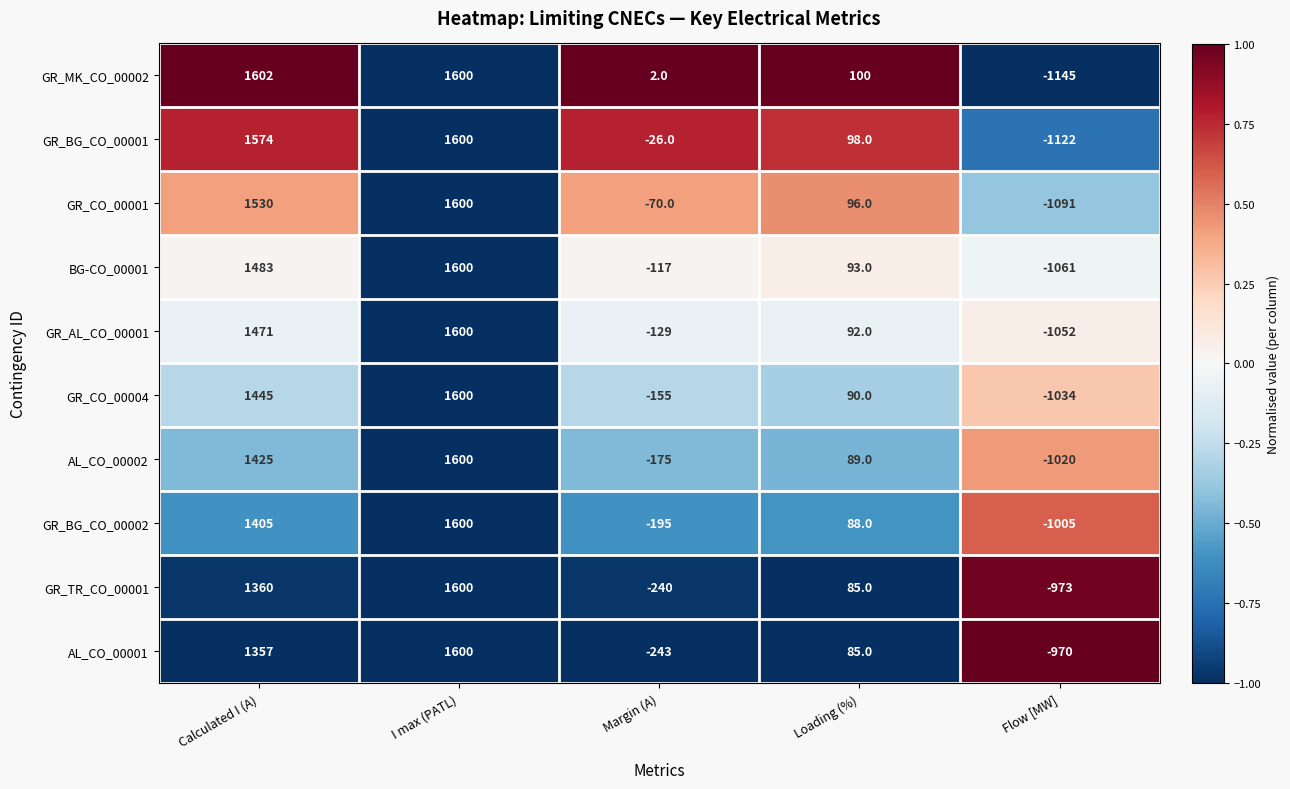

Between I max (PATL) and Flow [MW], which series saw the biggest shift?

GR_MK_CO_00002